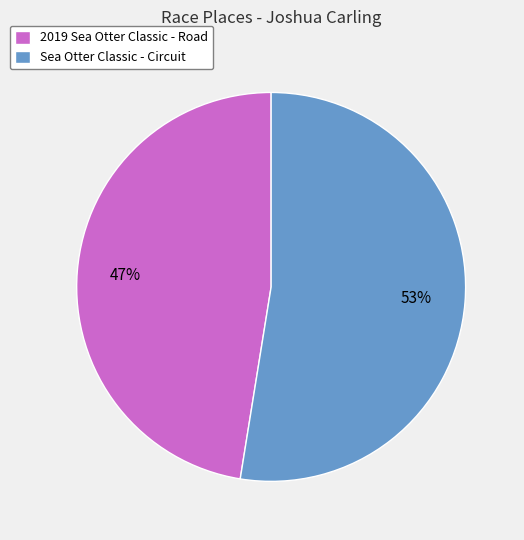

How many segments does this pie chart have?

2